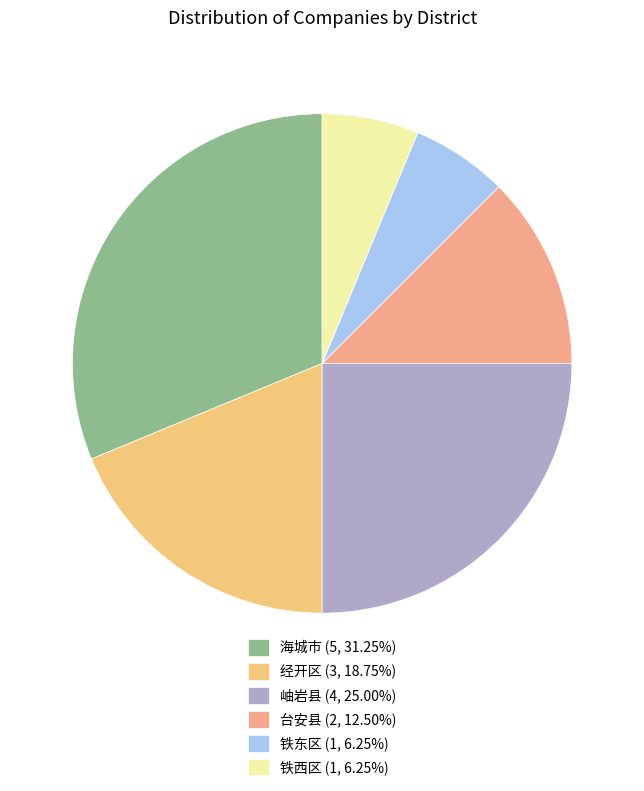

Rank the categories by value from highest to lowest.

海城市, 岫岩县, 经开区, 台安县, 铁东区, 铁西区